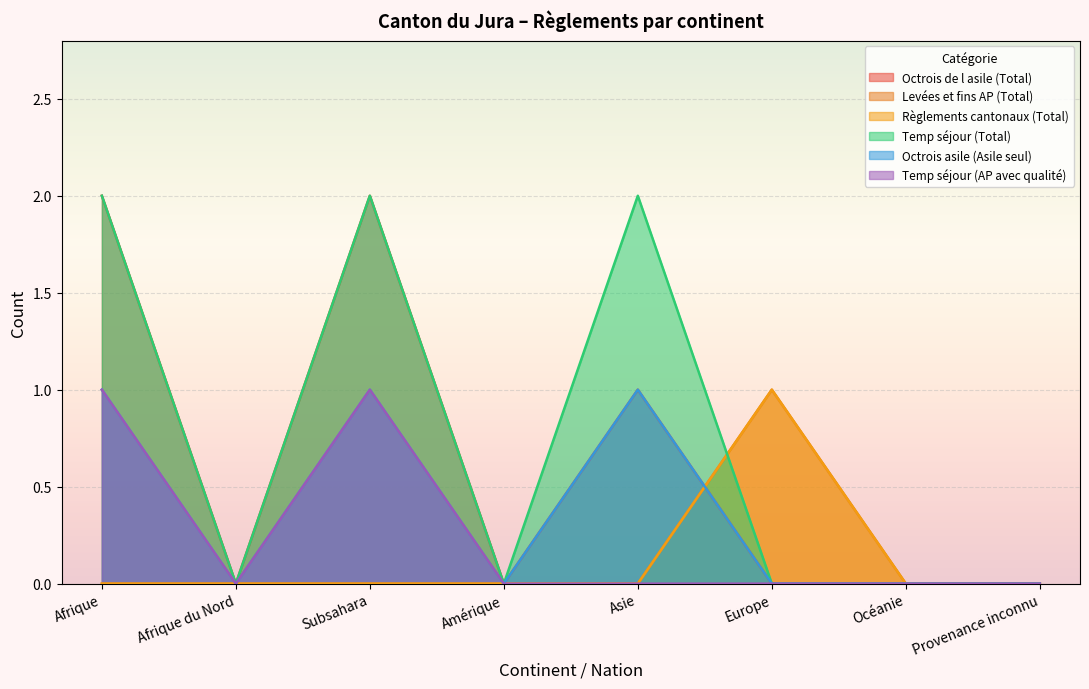

What is the label of the 7th point from the left?

Océanie